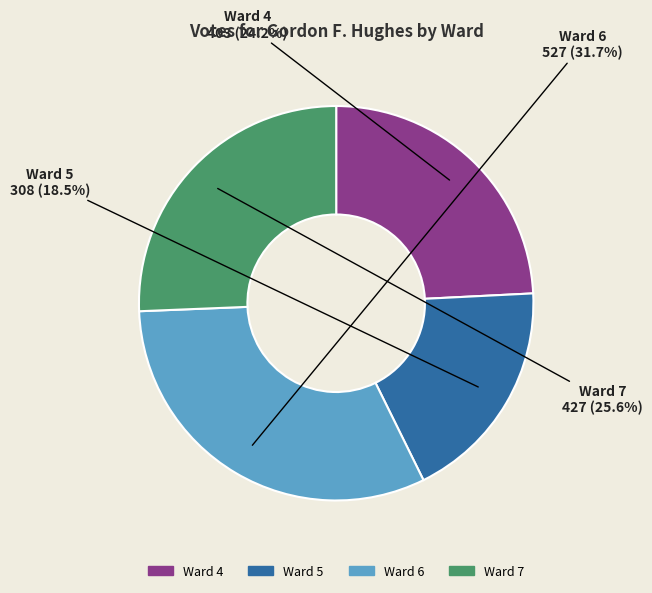

To the nearest percent, what is the difference between the largest and smallest slice percentages?

13%